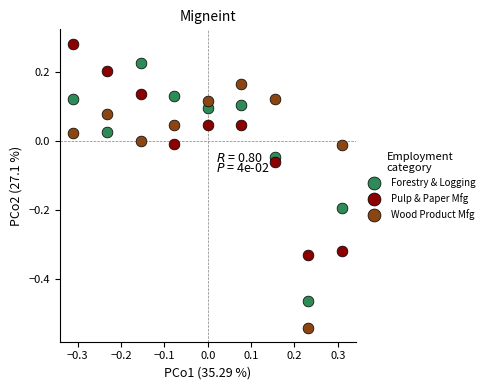

Which series reaches the minimum Y coordinate?

Wood Product Mfg